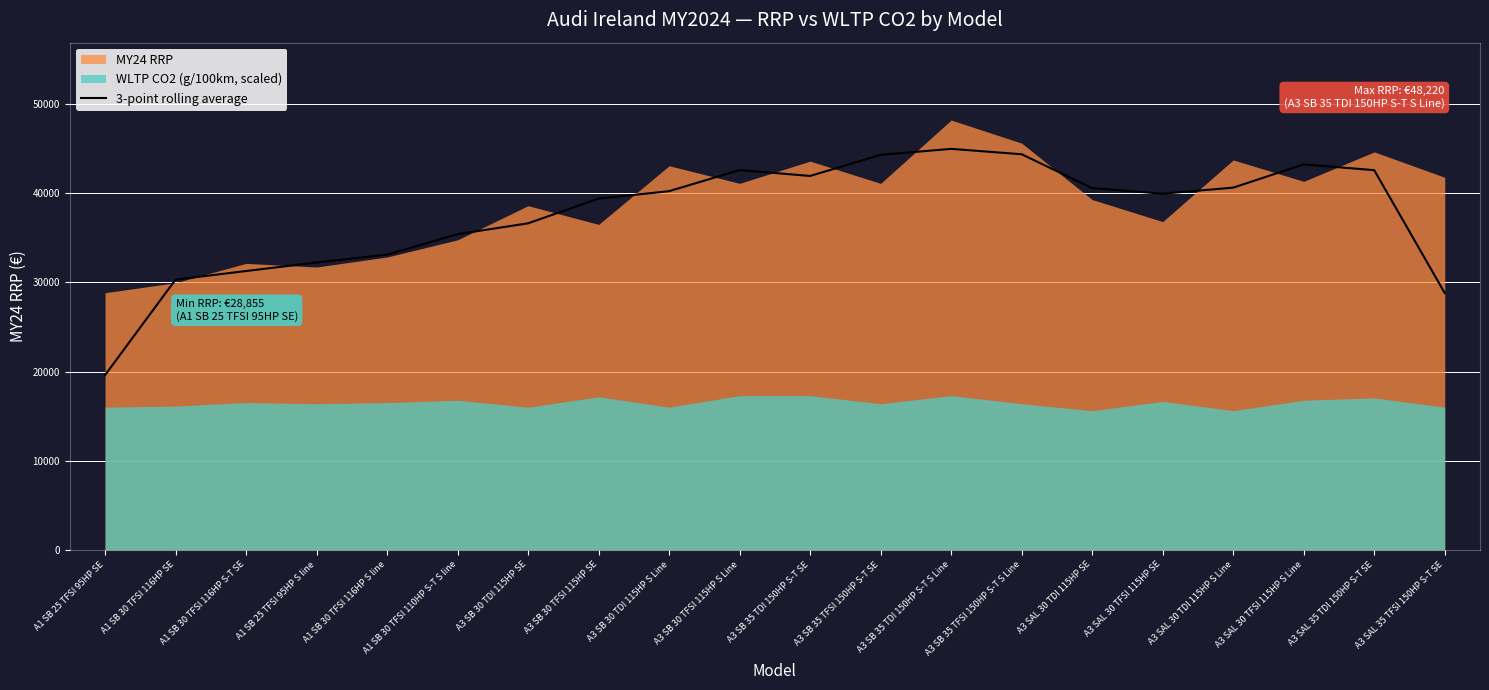

Which has a higher value, A3 SAL 35 TDI 150HP S-T SE or A1 SB 25 TFSI 95HP SE?

A3 SAL 35 TDI 150HP S-T SE